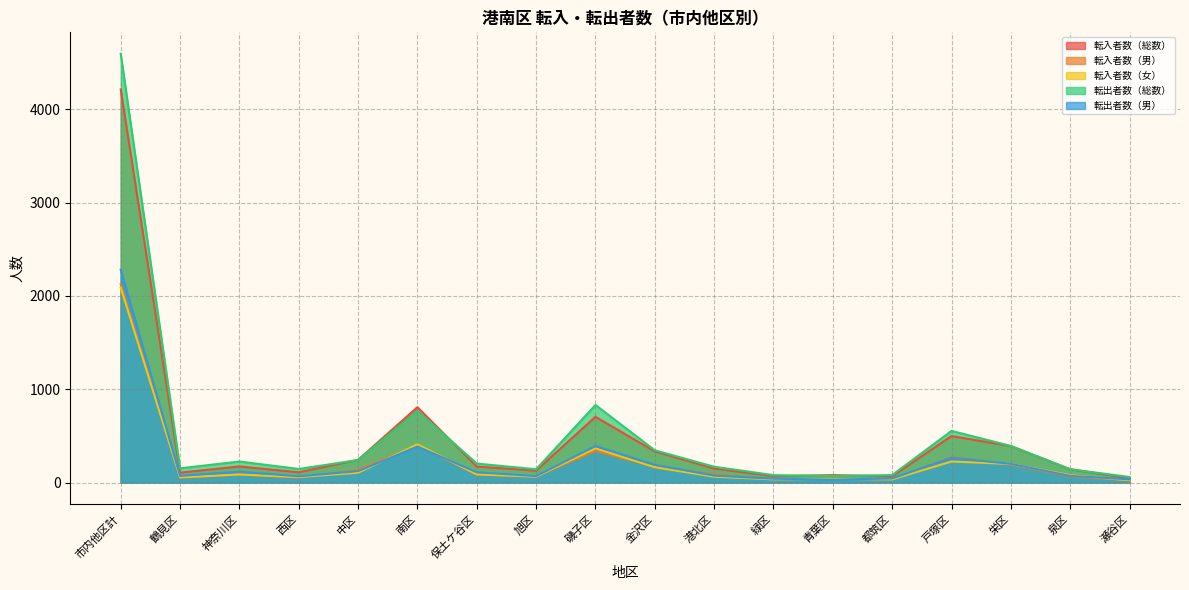

How many series are shown in this chart?

5